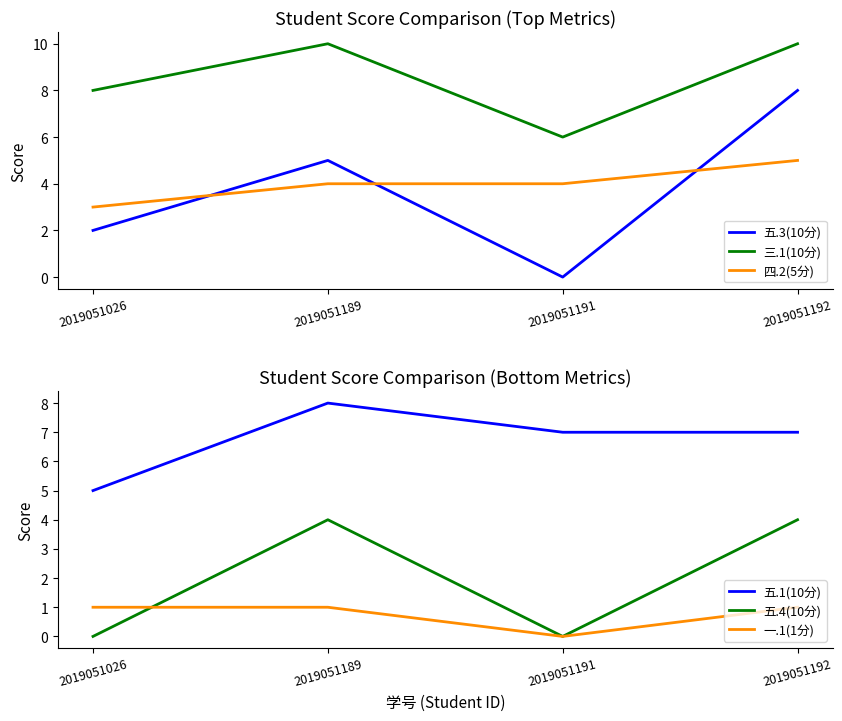

At which category does the chart reach its minimum across all series?

2019051191